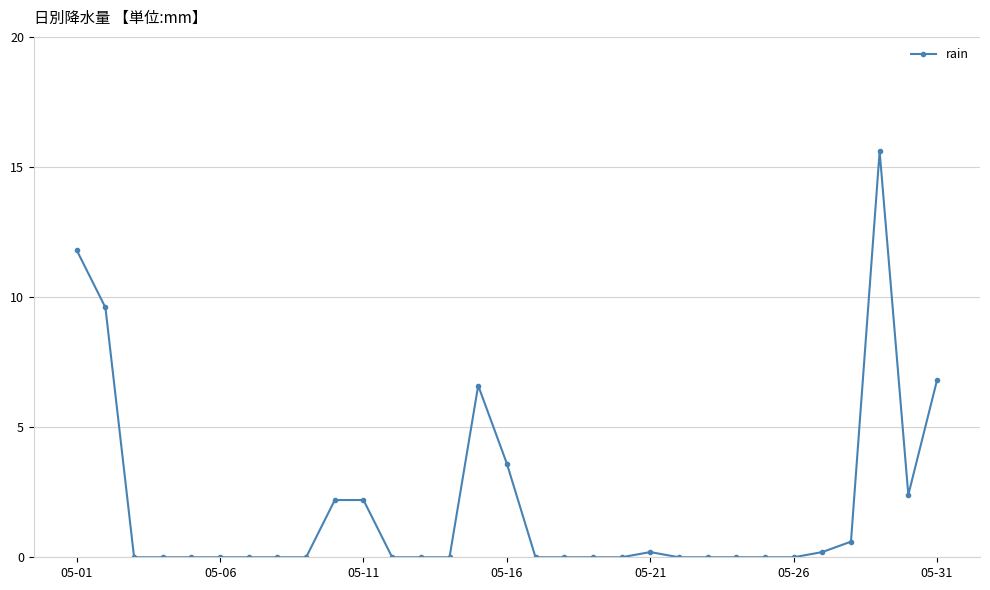

True or false: there are more than 1 points higher than both neighbors.

True